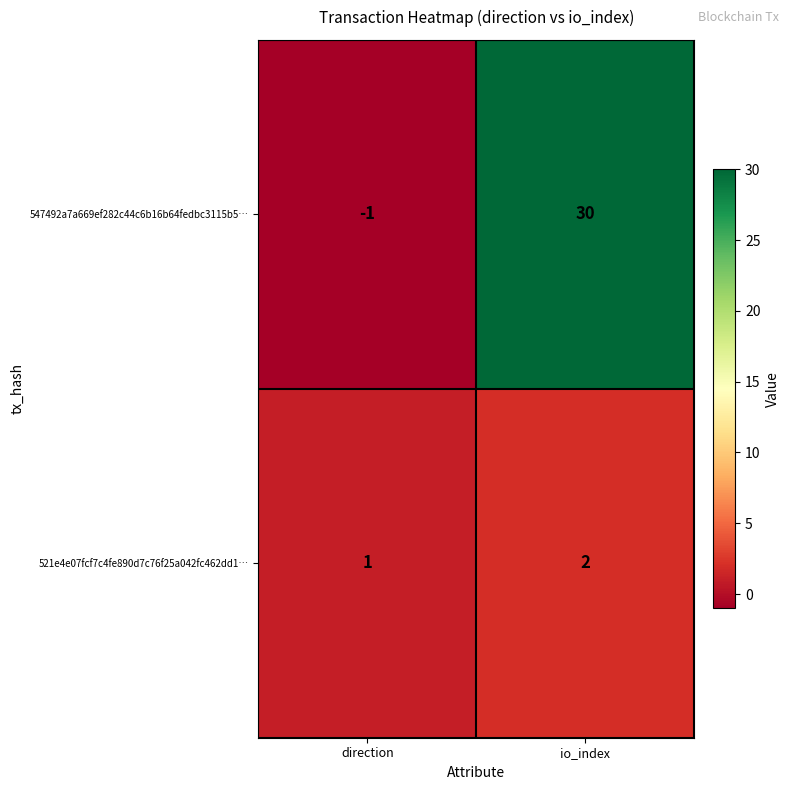

The 547492a7a669ef282c44c6b16b64fedbc3115b5… series shows 51 at io_index. True or false?

False